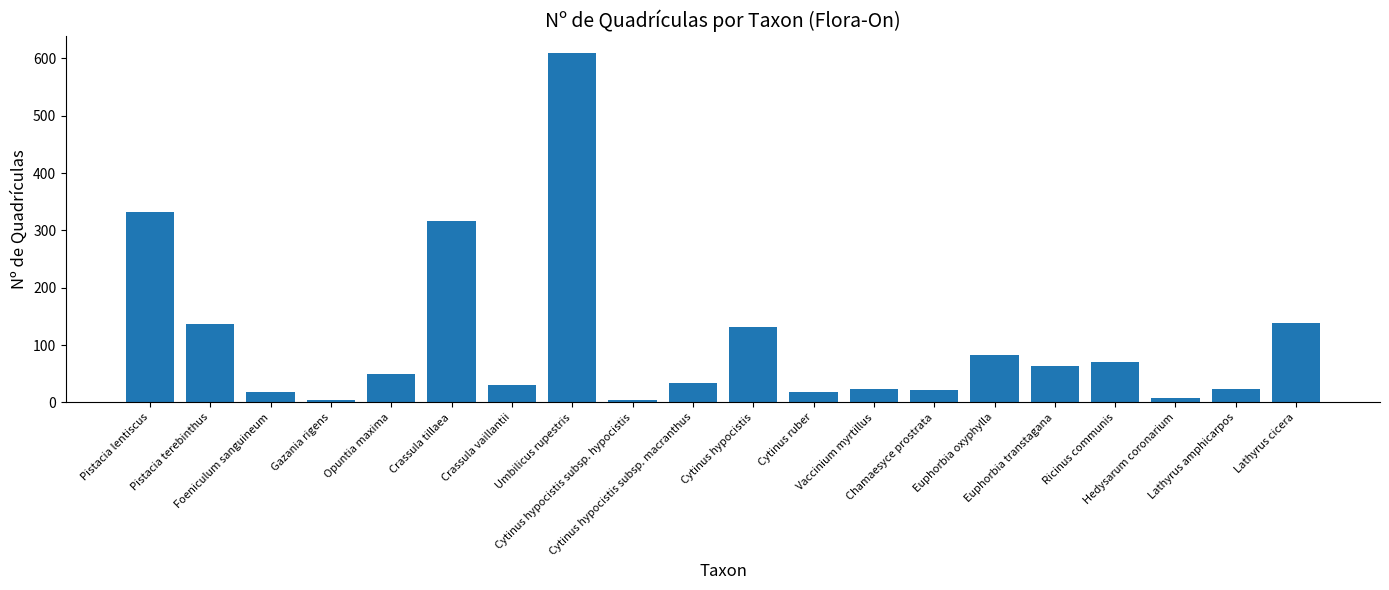

Which has a higher value, Chamaesyce prostrata or Euphorbia transtagana?

Euphorbia transtagana